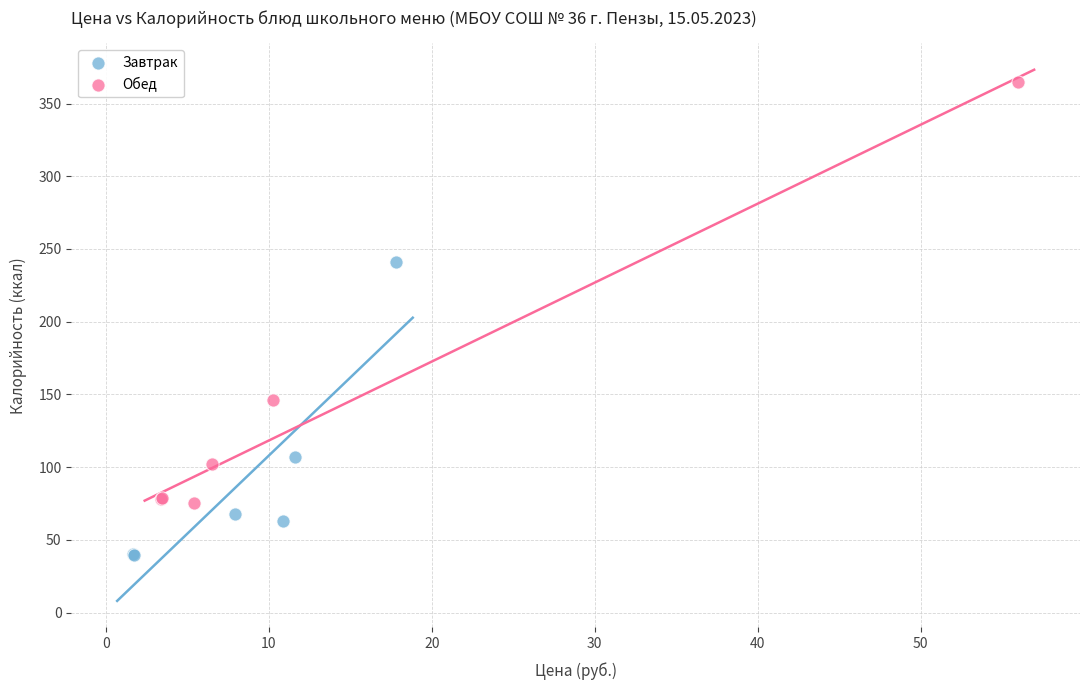

Which series reaches the minimum Y coordinate?

Завтрак